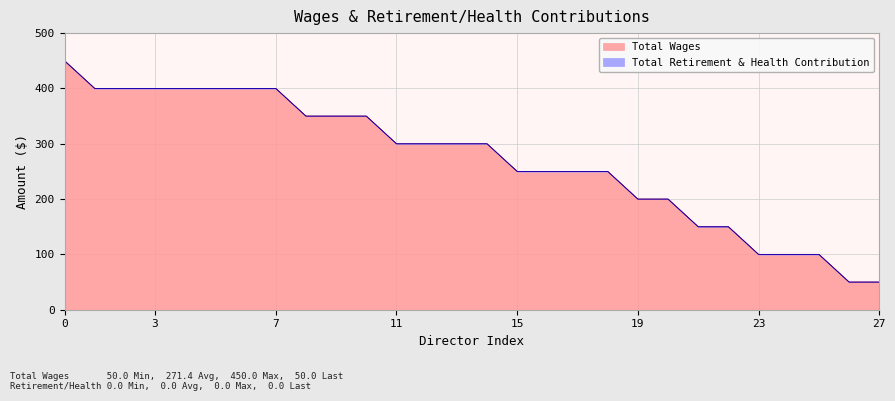

What is the maximum value shown in the chart?

450